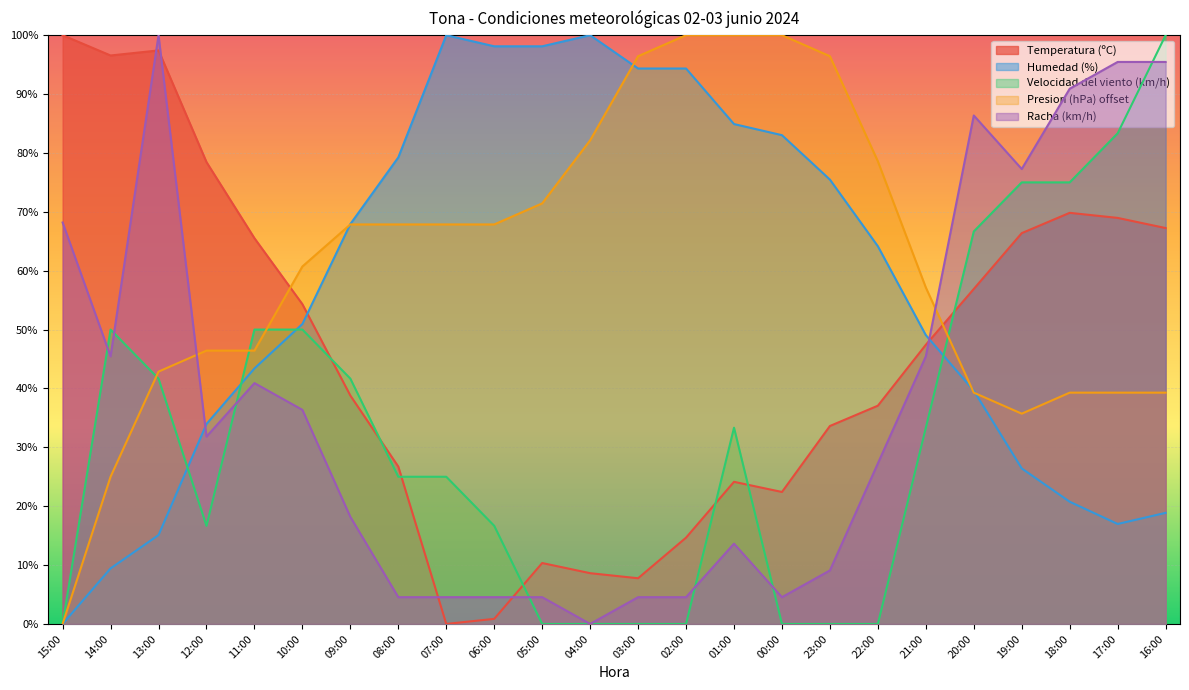

What is the label of the 17th point from the right?

08:00